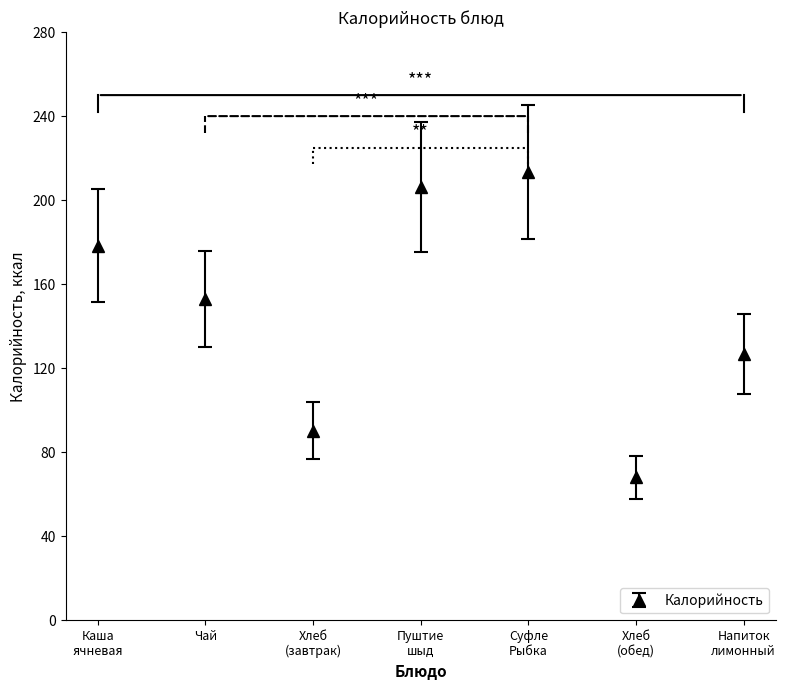

The value at Чай is 153.0. True or false?

True